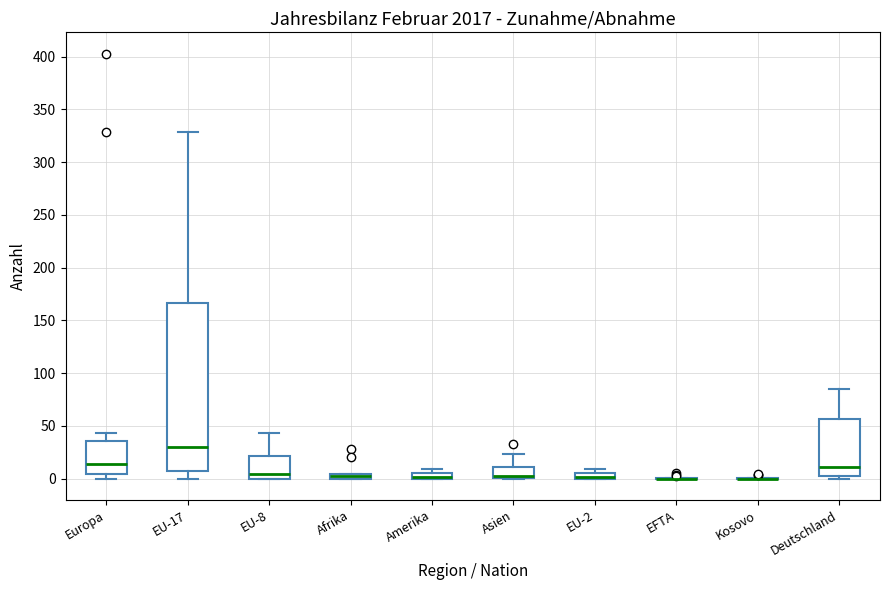

Where is the lower edge of the box for Asien on the y-axis? The values are not printed on the chart, so give them approximately, as read against the axis.

0